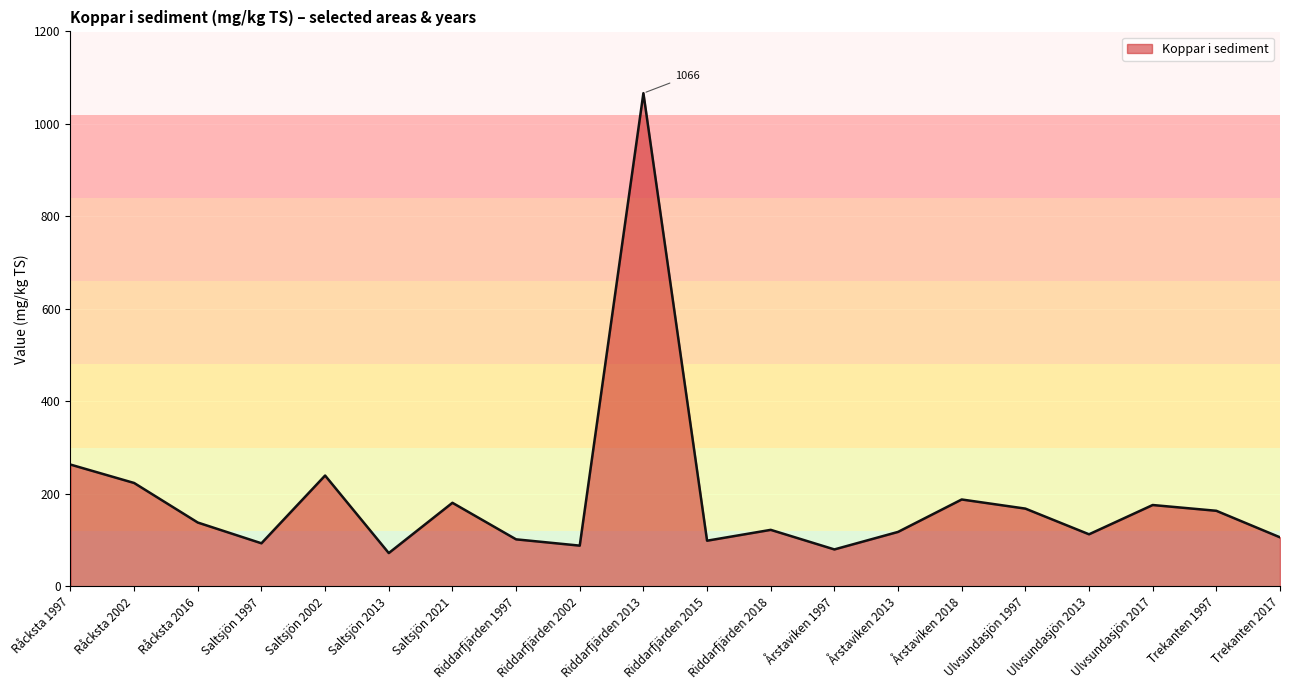

Which label corresponds to the largest value in the chart?

Riddarfjärden 2013